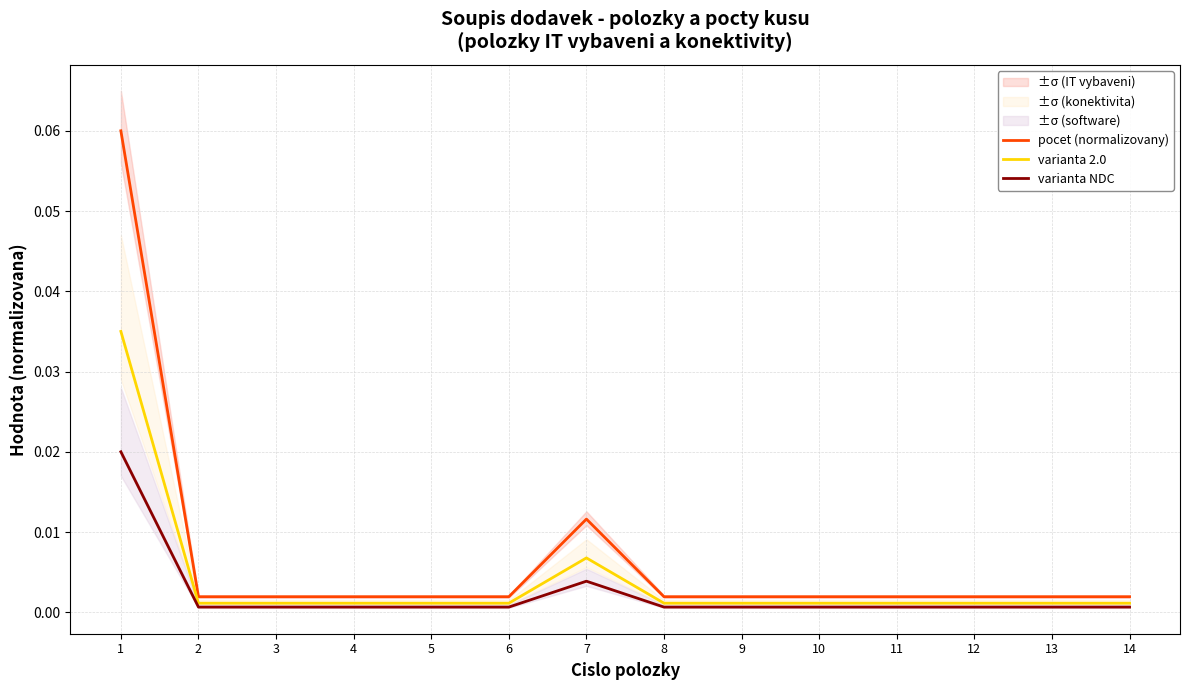

Reading left to right, what are all the values shown in this chart?

pocet (normalizovany): 0.1	0.0	0.0	0.0	0.0	0.0	0.0	0.0	0.0	0.0	0.0	0.0	0.0	0.0
varianta 2.0: 0.0	0.0	0.0	0.0	0.0	0.0	0.0	0.0	0.0	0.0	0.0	0.0	0.0	0.0
varianta NDC: 0.0	0.0	0.0	0.0	0.0	0.0	0.0	0.0	0.0	0.0	0.0	0.0	0.0	0.0